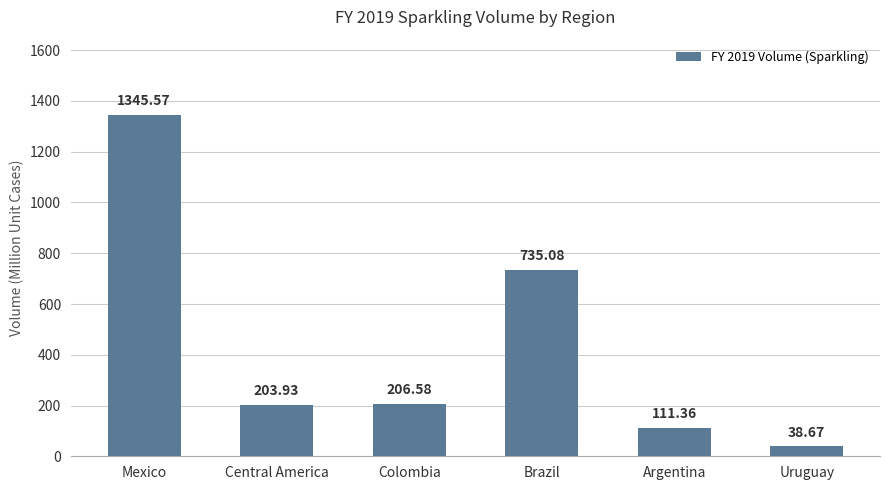

Reading left to right, transcribe all the data shown in this chart.

Mexico=1345.6	Central America=203.9	Colombia=206.6	Brazil=735.1	Argentina=111.4	Uruguay=38.7